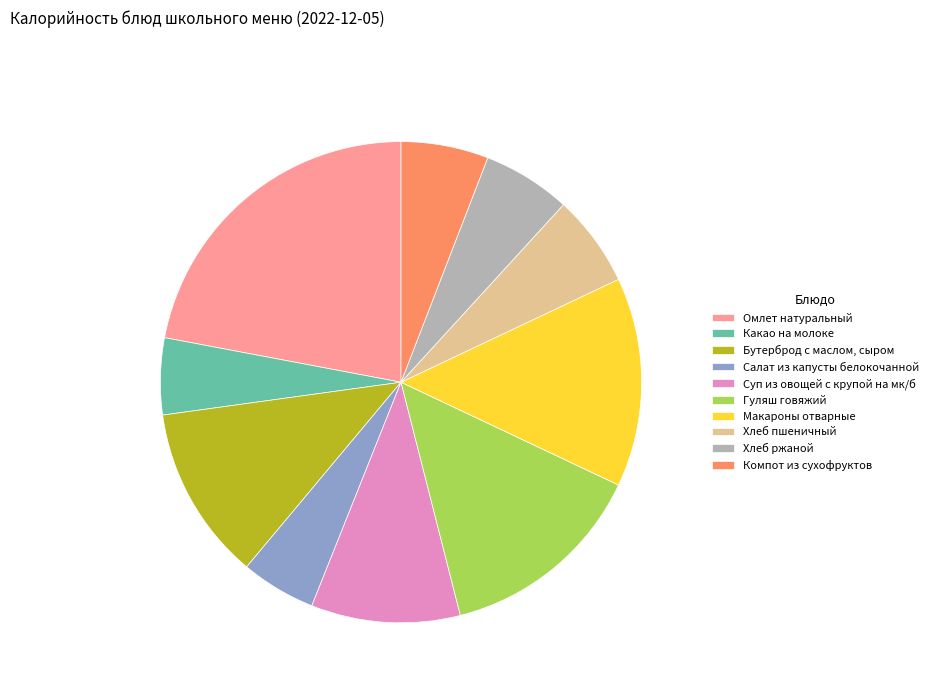

Is there any slice that represents more than half of the pie?

No